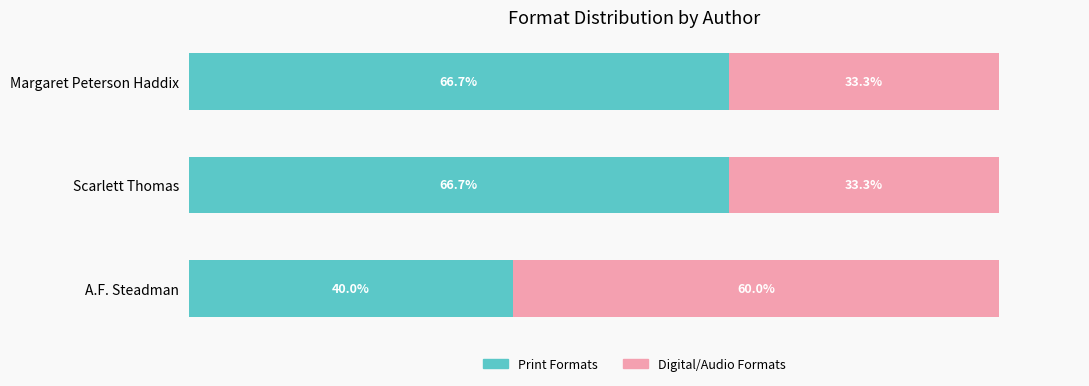

At which label does Print Formats reach its minimum?

A.F. Steadman